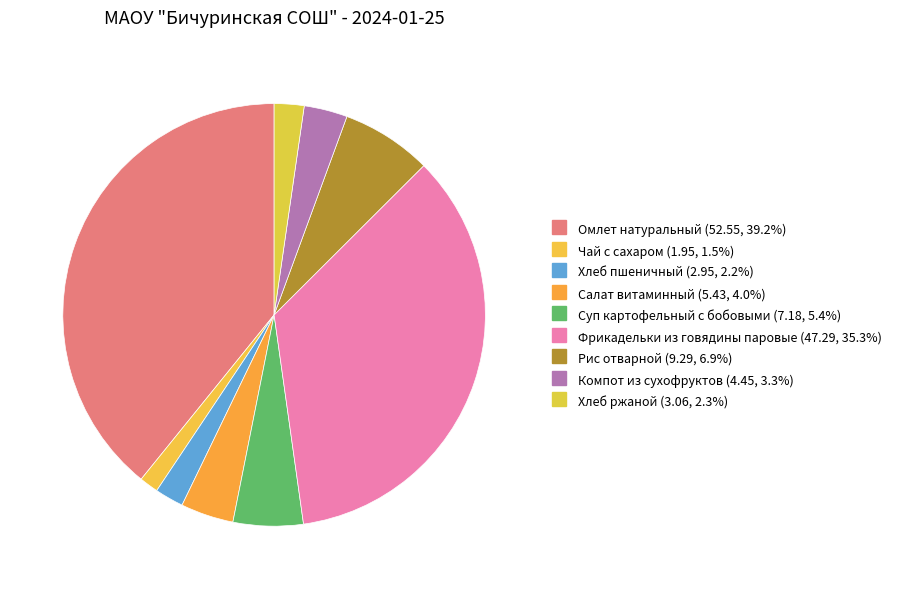

Rank the categories by value from highest to lowest.

Омлет натуральный, Фрикадельки из говядины паровые, Рис отварной, Суп картофельный с бобовыми, Салат витаминный, Компот из сухофруктов, Хлеб ржаной, Хлеб пшеничный, Чай с сахаром